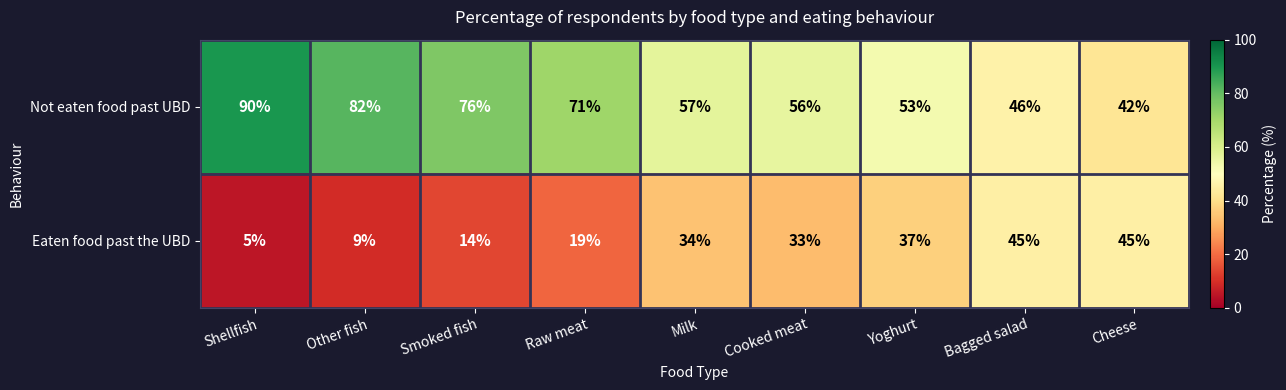

Which series has the largest range (max minus min)?

Not eaten food past UBD